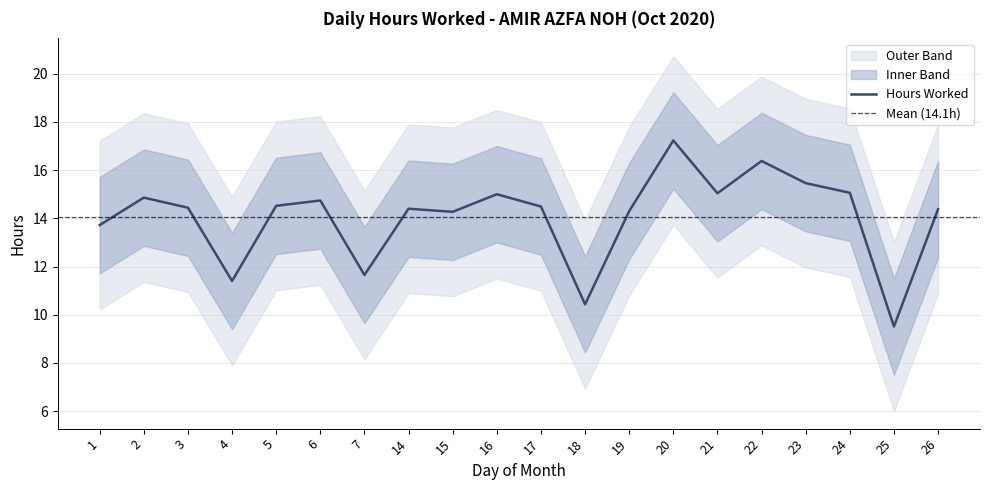

True or false: Upper Band and Lower Band cross at least once.

False